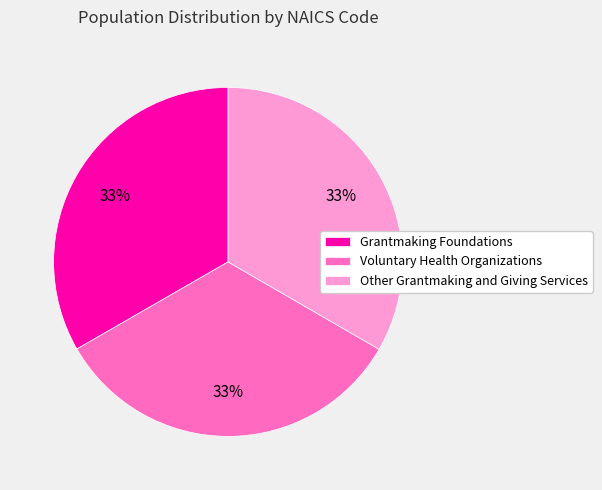

Is it true that Grantmaking Foundations is 33% of the pie?

True